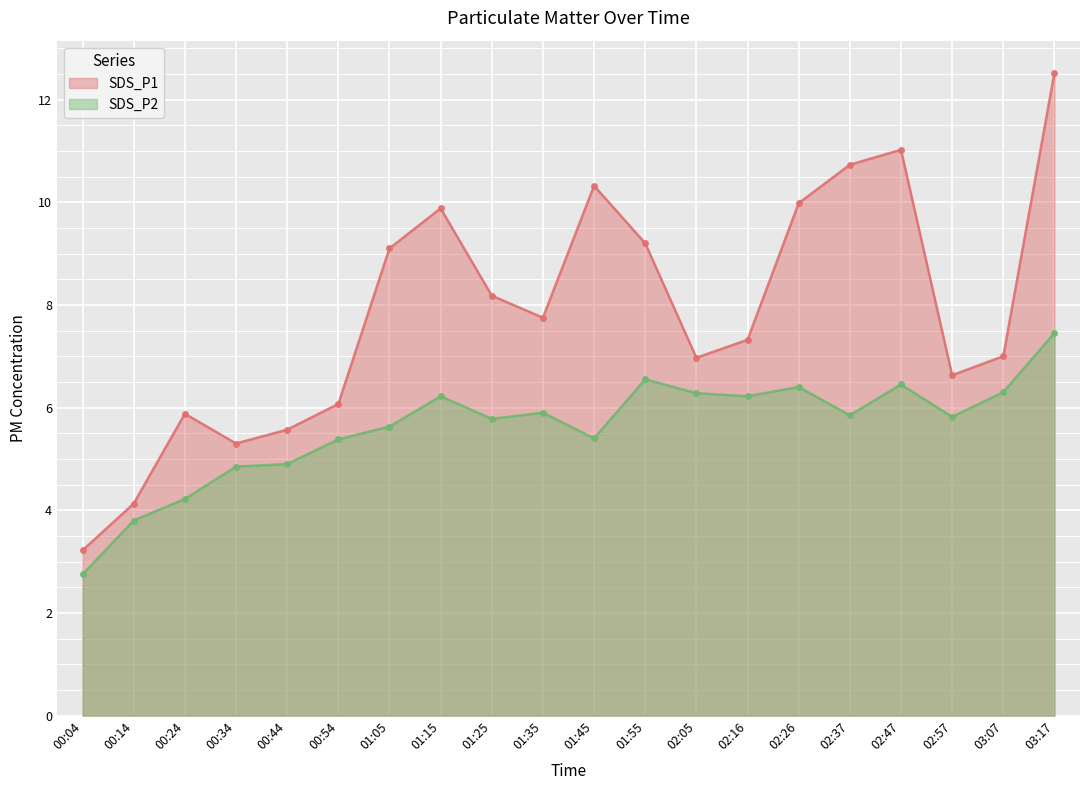

What position from the right is 01:05?

14